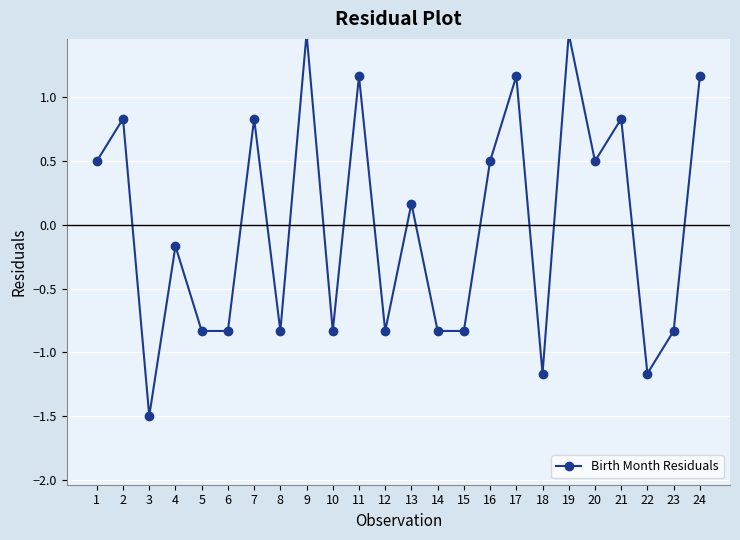

What is the minimum value shown in the chart?

-1.5